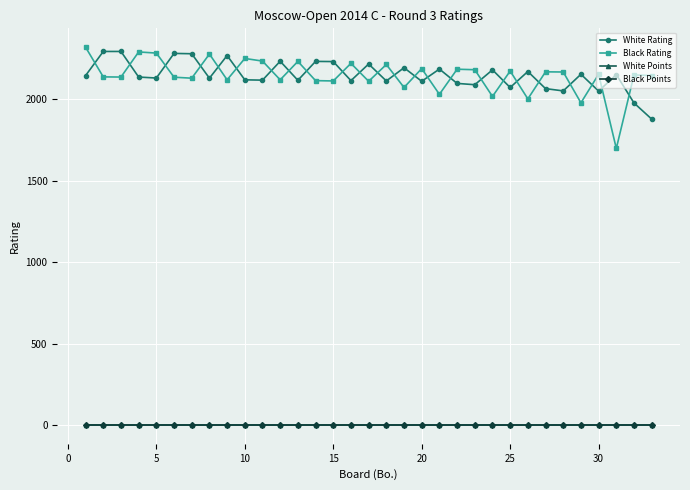

True or false: Black Rating and Black Points cross at least once.

False